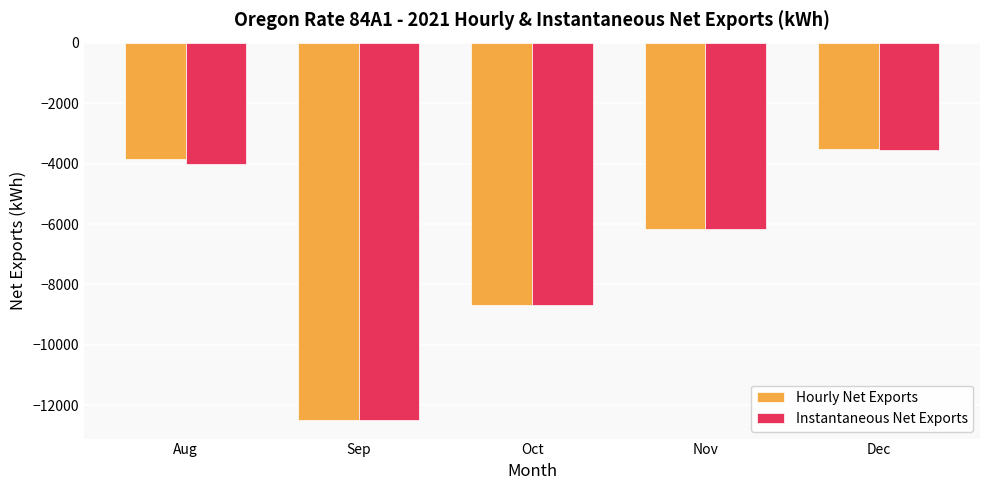

What is the greatest value displayed?

-3533.5